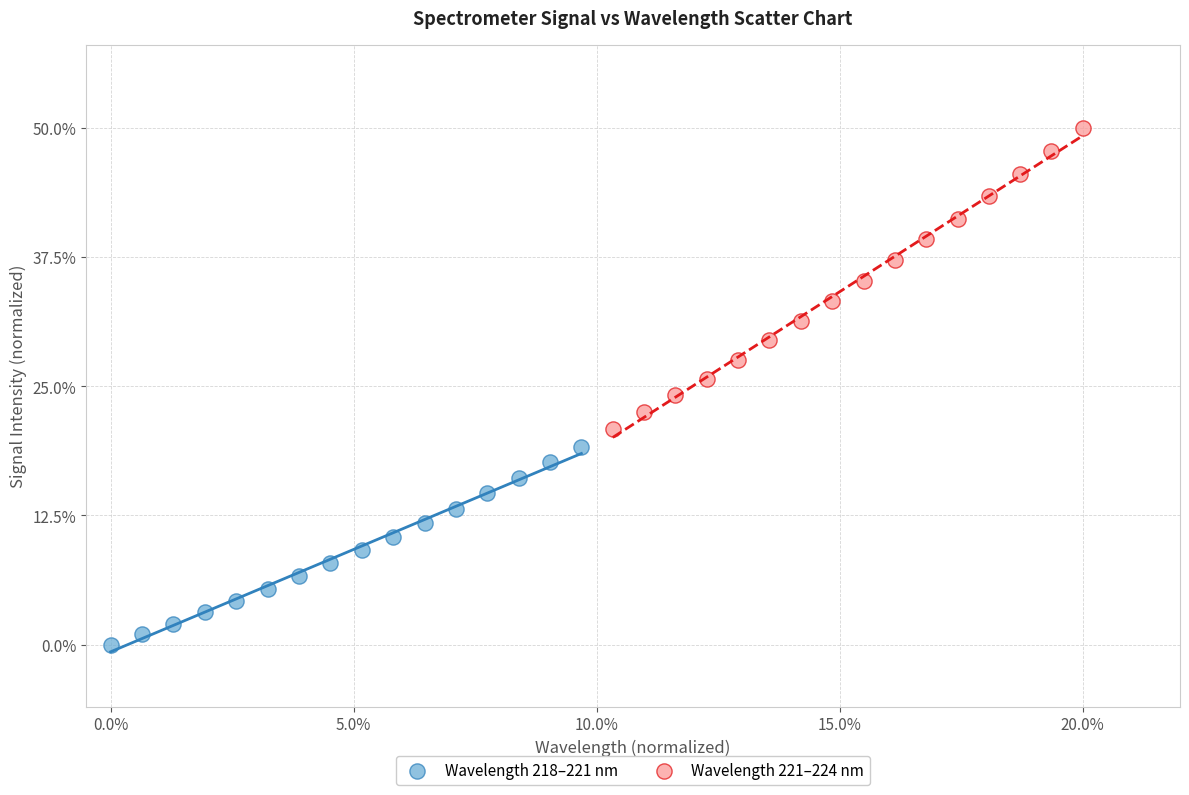

Which series reaches the maximum Y coordinate?

Wavelength 221–224 nm